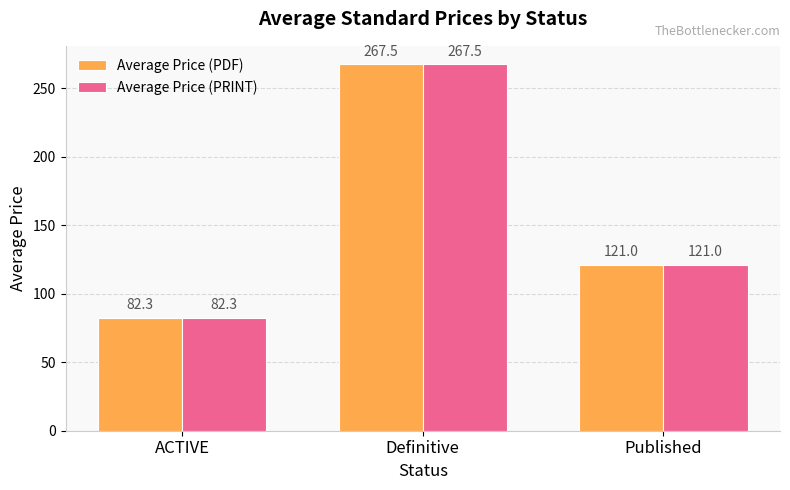

What is the difference between the Average Price (PRINT) values at ACTIVE and Definitive?

185.2